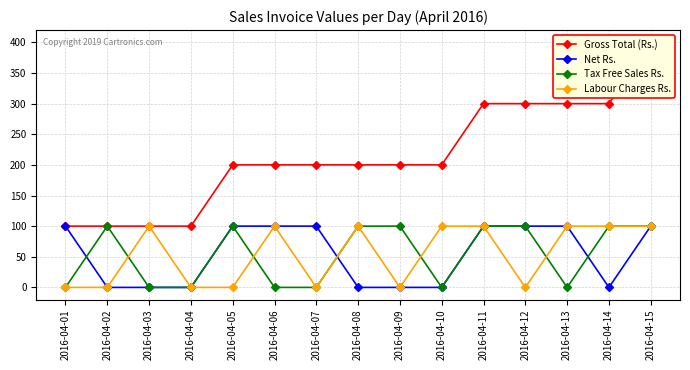

How many distinct data groups are displayed?

4